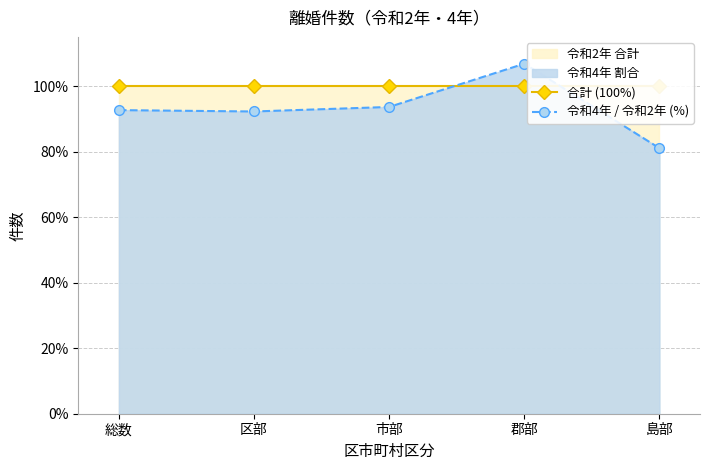

True or false: 令和4年 / 令和2年 (%) and 合計 (100%) cross at least once.

True